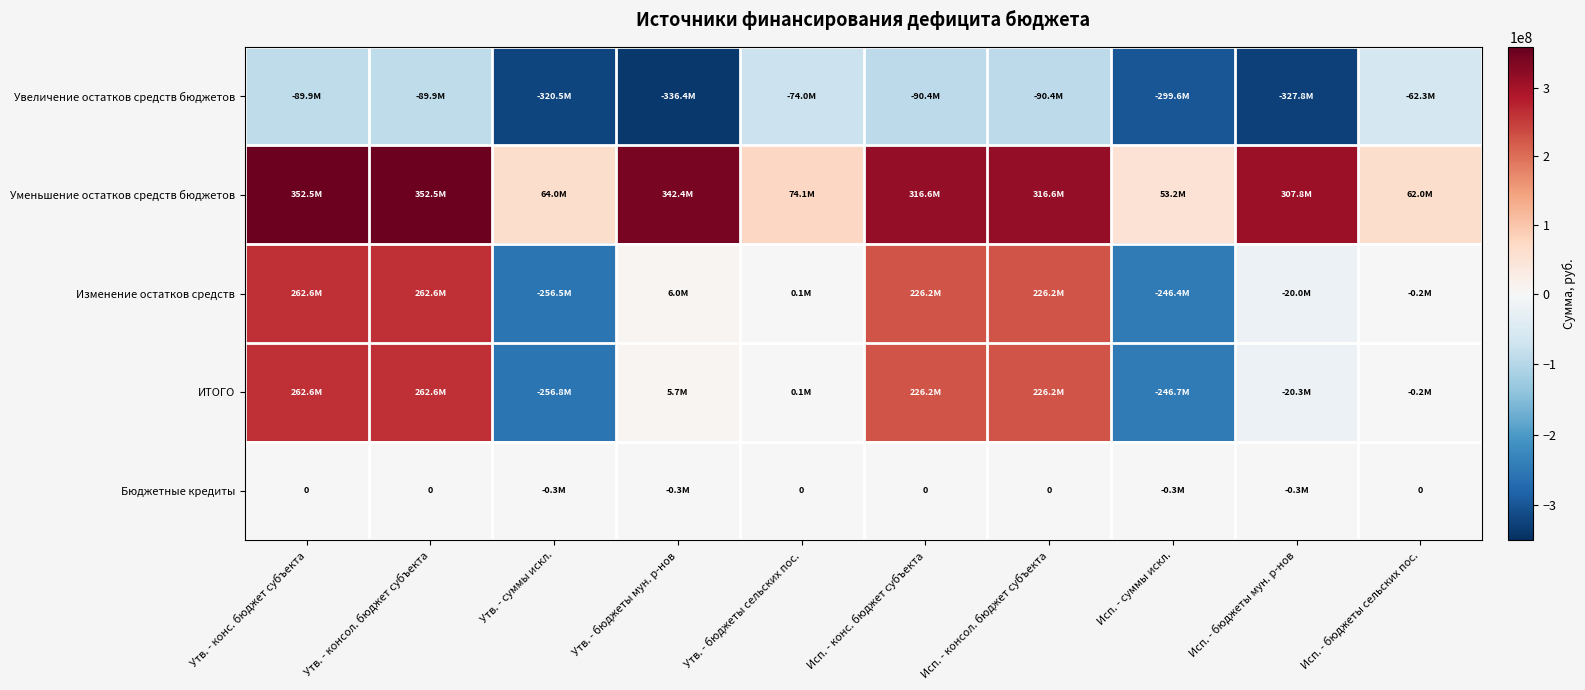

What is the total value across all series at Исп. - конс. бюджет субъекта?

678596950.2